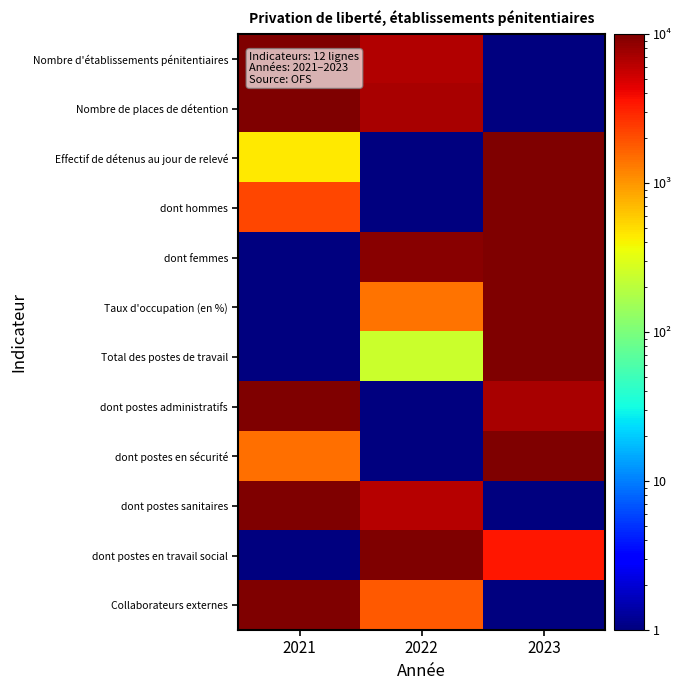

Reading left to right, extract all data points from this chart.

Nombre d'établissements pénitentiaires: 2021=10000.0	2022=6667.0	2023=1.0
Nombre de places de détention: 2021=10000.0	2022=7214.2	2023=1.0
Effectif de détenus au jour de relevé: 2021=445.4	2022=1.0	2023=10000.0
dont hommes: 2021=2181.2	2022=1.0	2023=10000.0
dont femmes: 2021=1.0	2022=9200.1	2023=10000.0
Taux d'occupation (en %): 2021=1.0	2022=1429.4	2023=10000.0
Total des postes de travail: 2021=1.0	2022=243.4	2023=10000.0
dont postes administratifs: 2021=10000.0	2022=1.0	2023=7000.3
dont postes en sécurité: 2021=1482.3	2022=1.0	2023=10000.0
dont postes sanitaires: 2021=10000.0	2022=6341.8	2023=1.0
dont postes en travail social: 2021=1.0	2022=10000.0	2023=3421.7
Collaborateurs externes: 2021=10000.0	2022=1831.8	2023=1.0